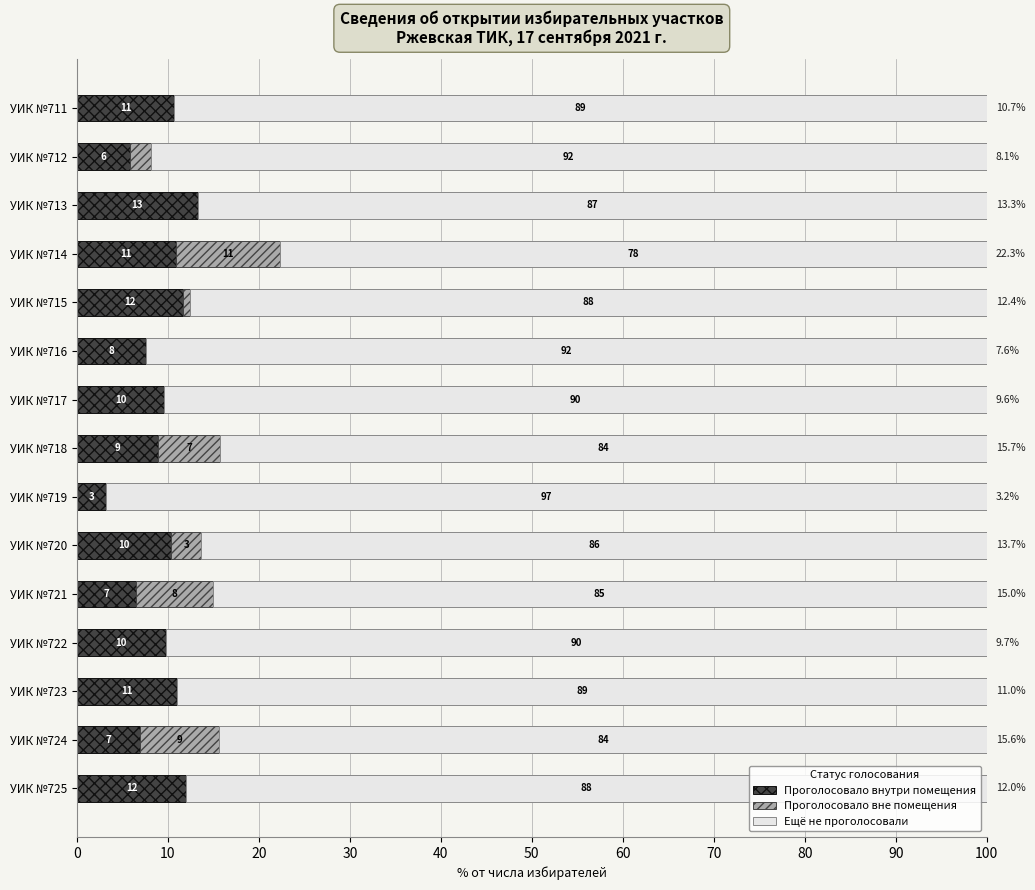

The value of Проголосовало внутри помещения at УИК №720 is 13.5. True or false?

False